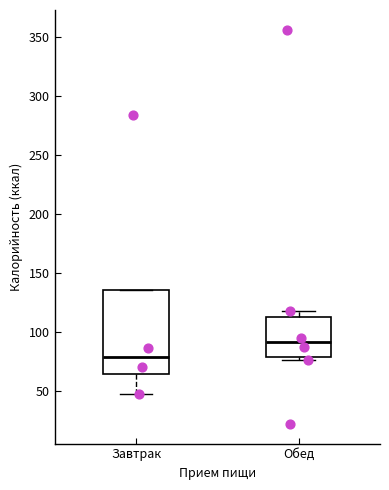

Where does the upper whisker of the box for Обед end on the y-axis? The values are not printed on the chart, so give them approximately, as read against the axis.

120